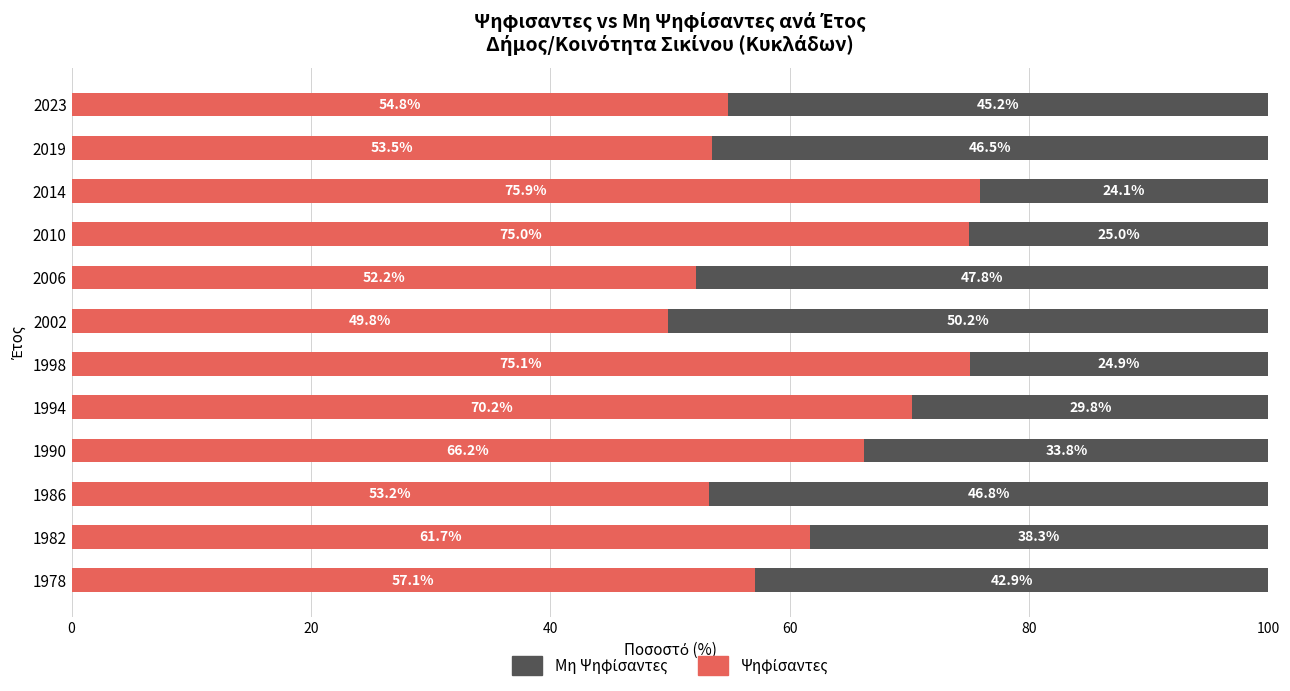

What is the total value across all series at 2023?

100.0